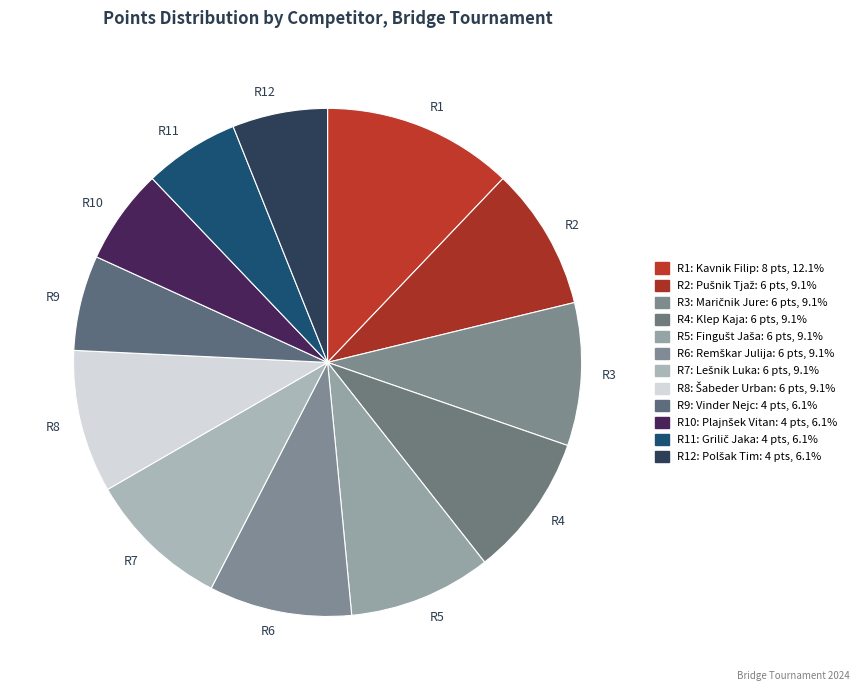

Is the sum of R2 and R12 greater than half?

No